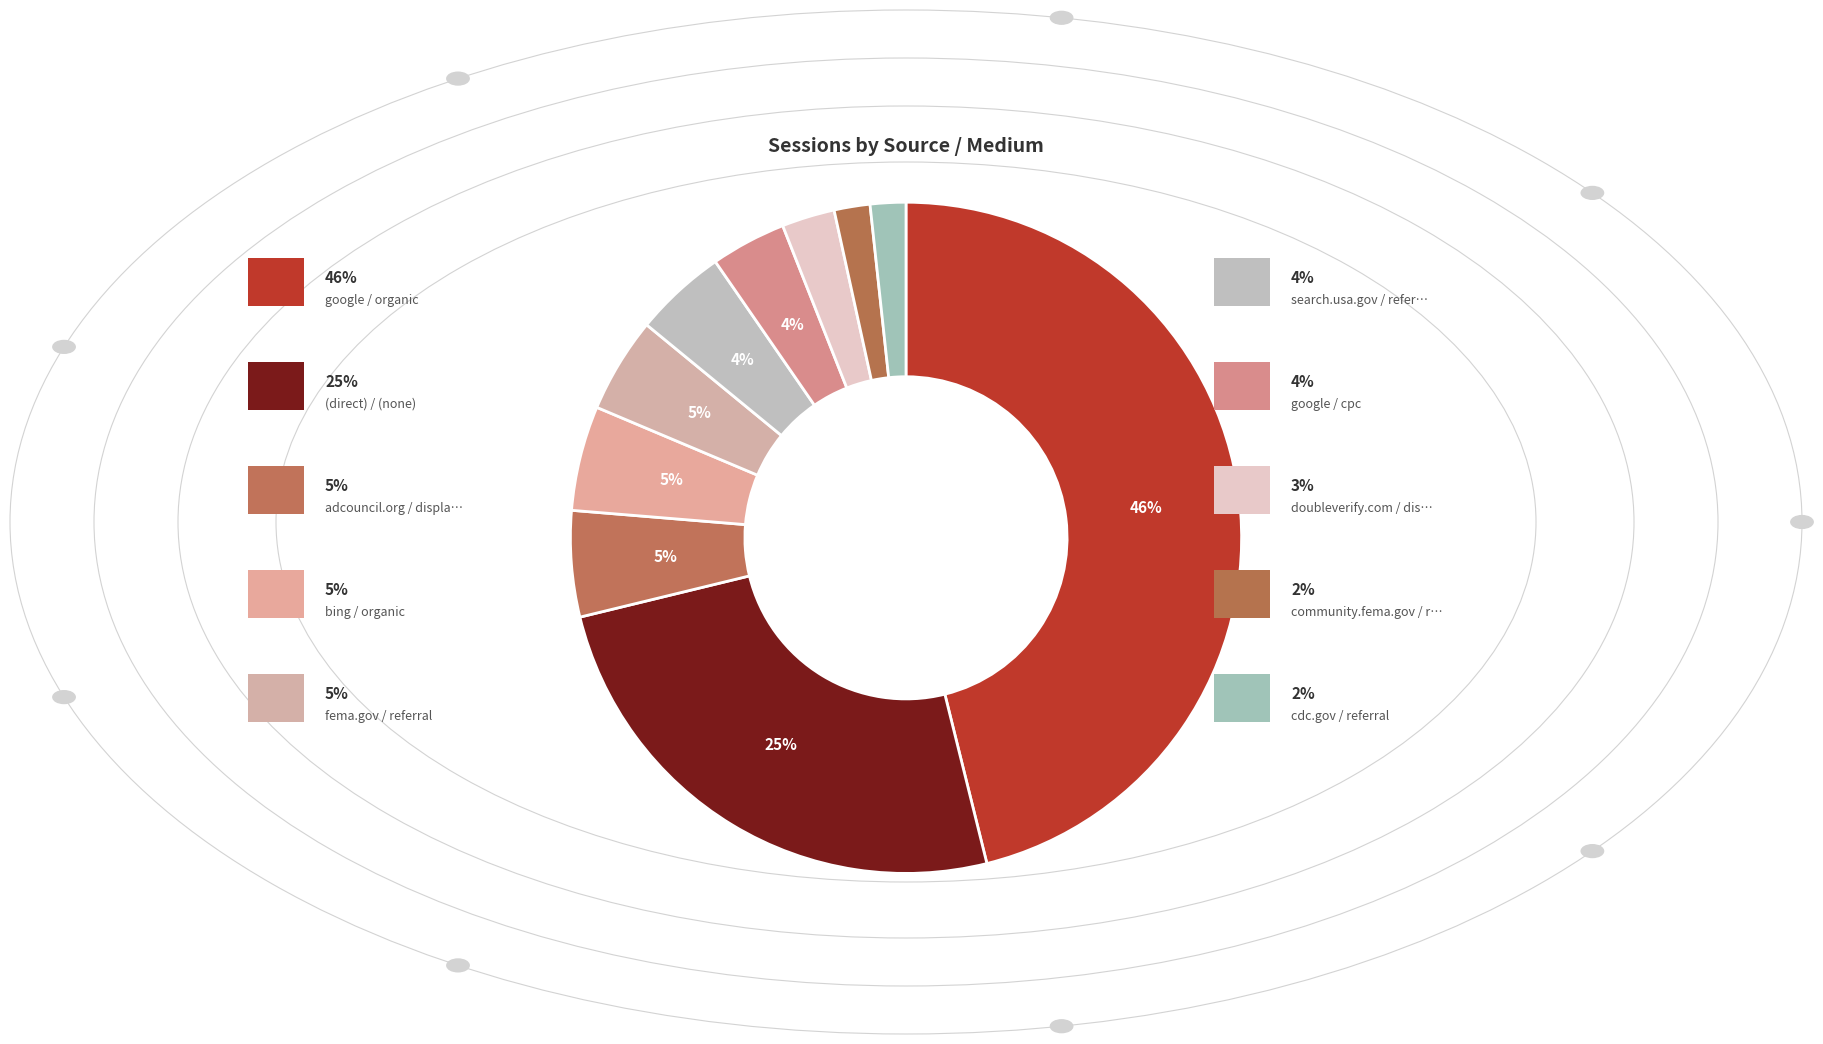

How many segments does this pie chart have?

10